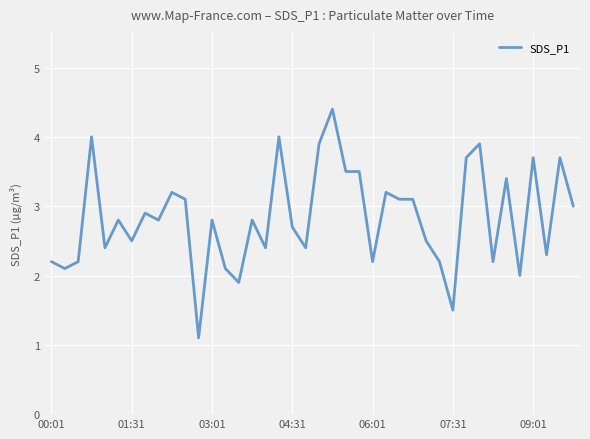

What is the smallest value displayed?

1.1